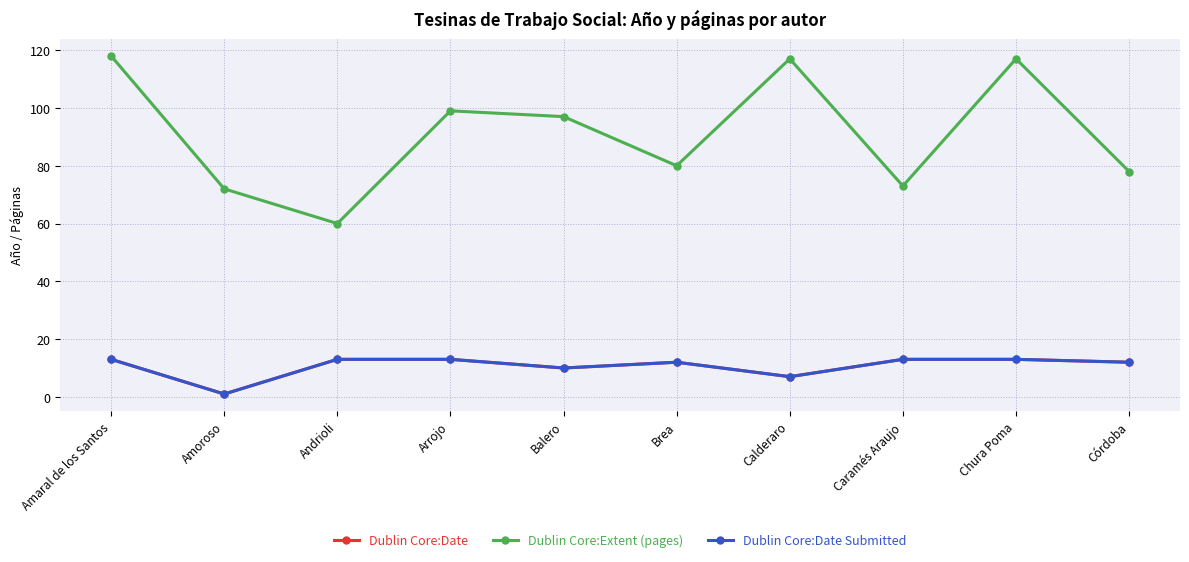

What is the sum of all Dublin Core:Date values?

107